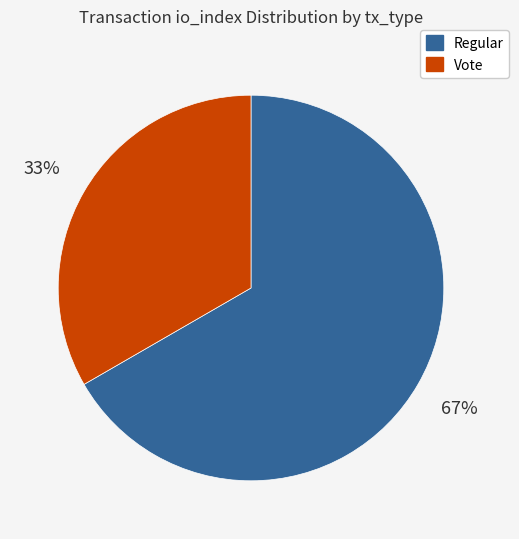

To the nearest percent, what is the average slice percentage?

50%